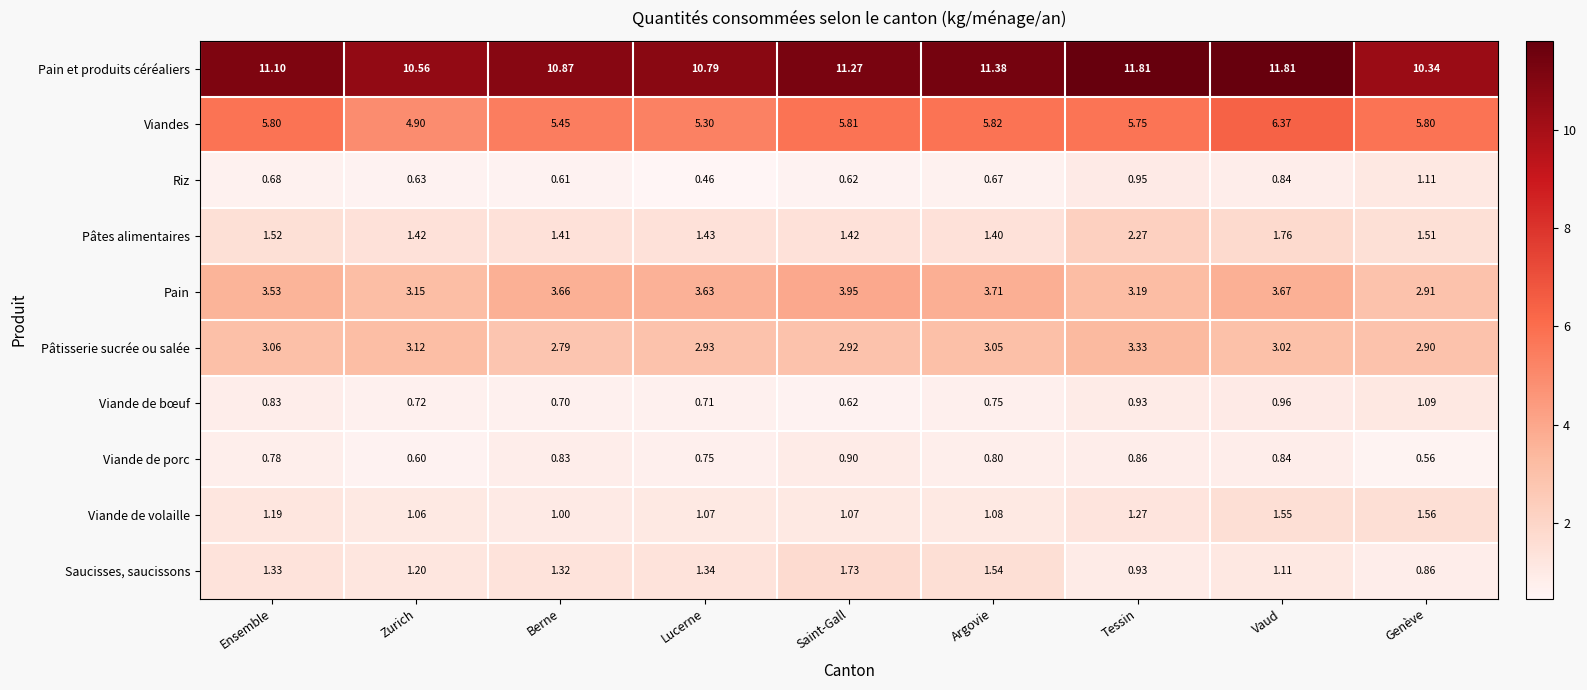

At which label does Viande de volaille reach its peak?

Genève